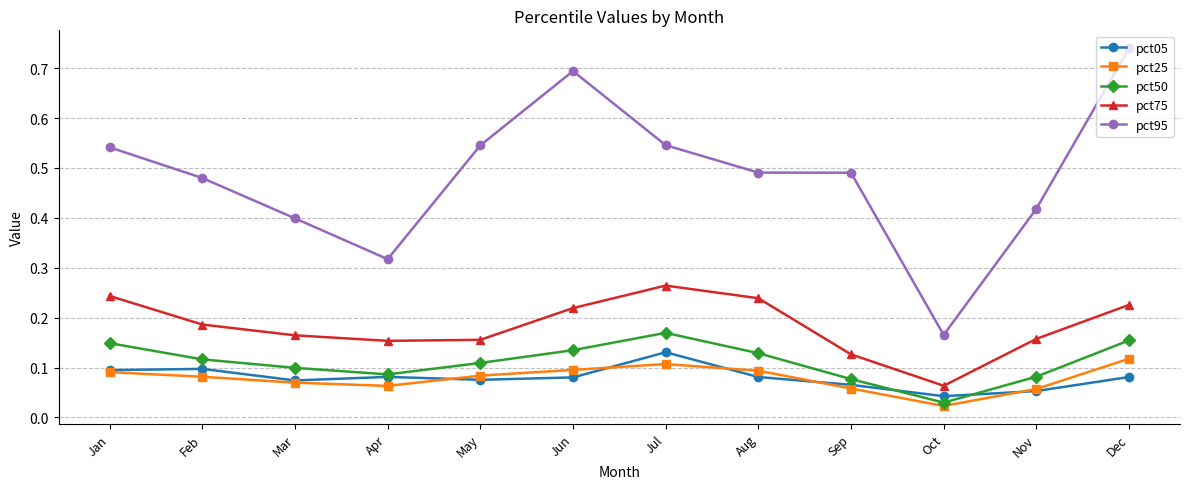

True or false: pct25 has a value of 0.2 at Jun.

False